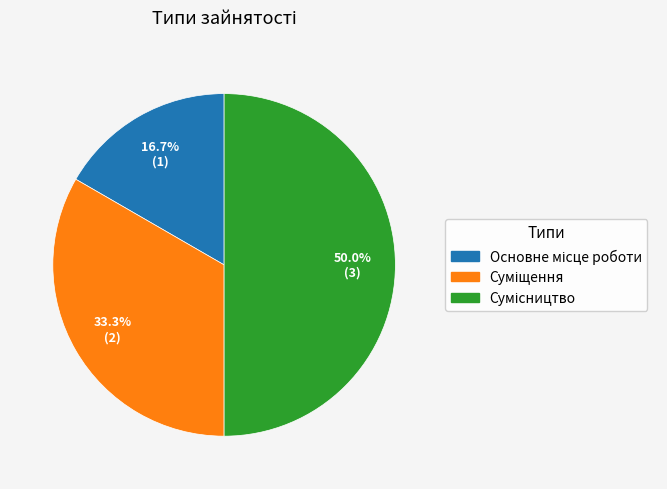

Is the sum of Суміщення and Основне місце роботи greater than half?

No